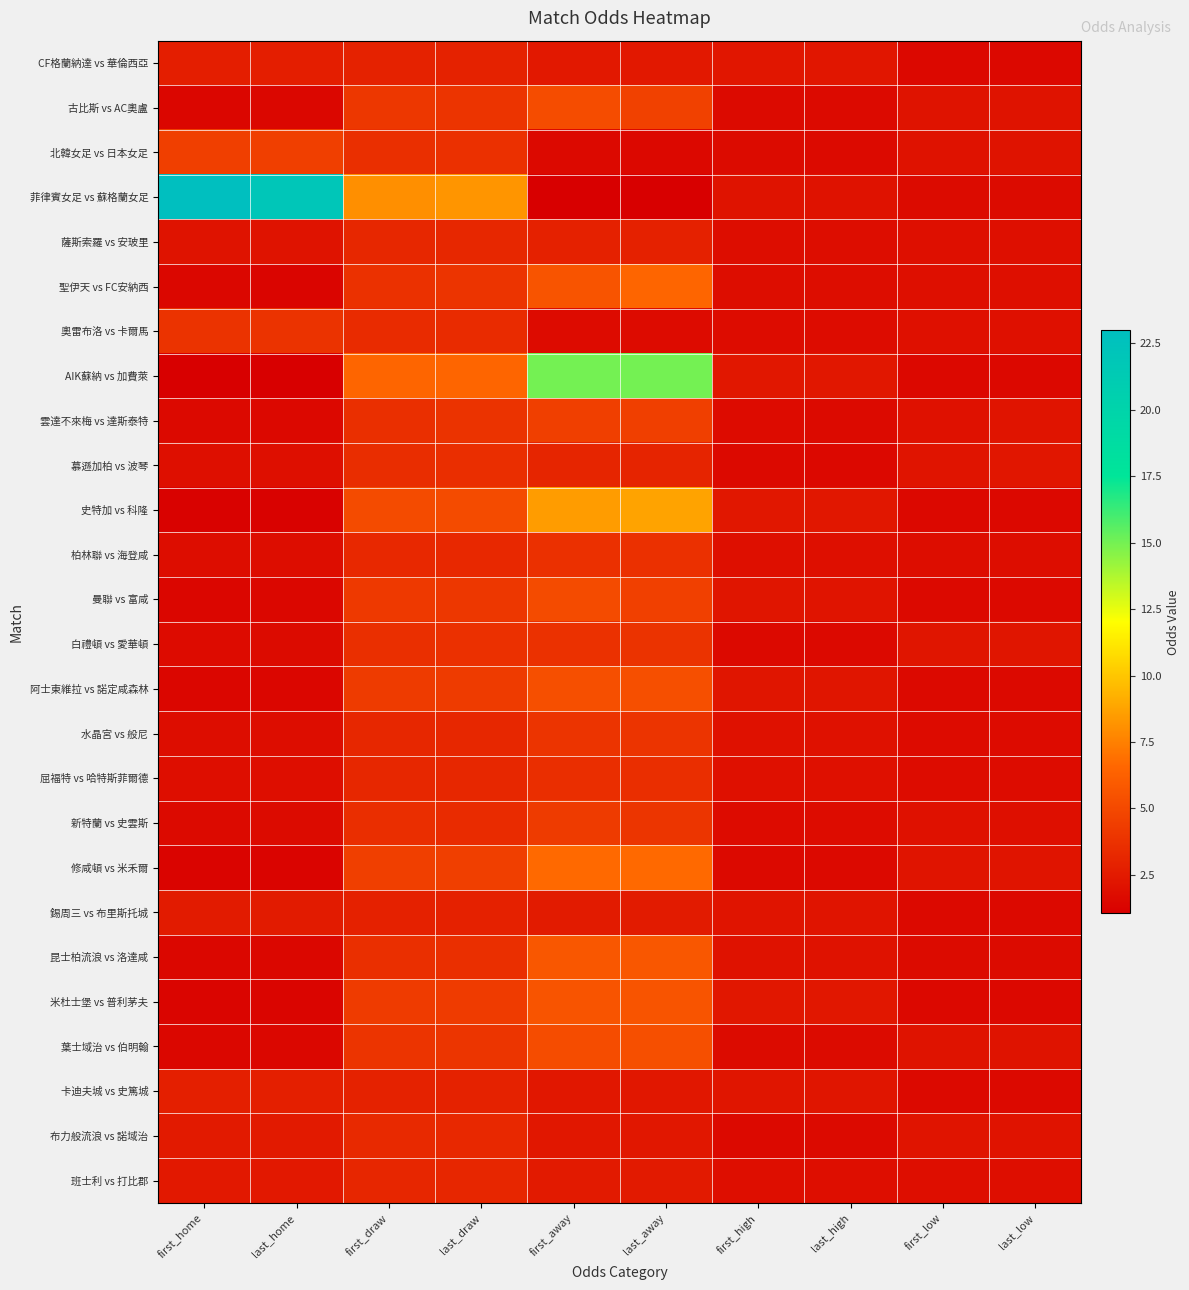

At which category is the sum across all series the highest?

first_away